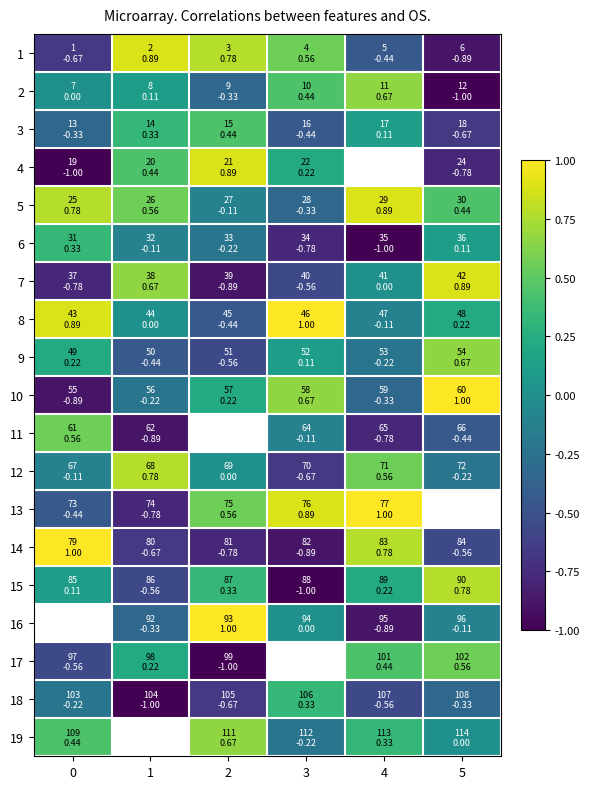

How many values in 4 are below zero?

2